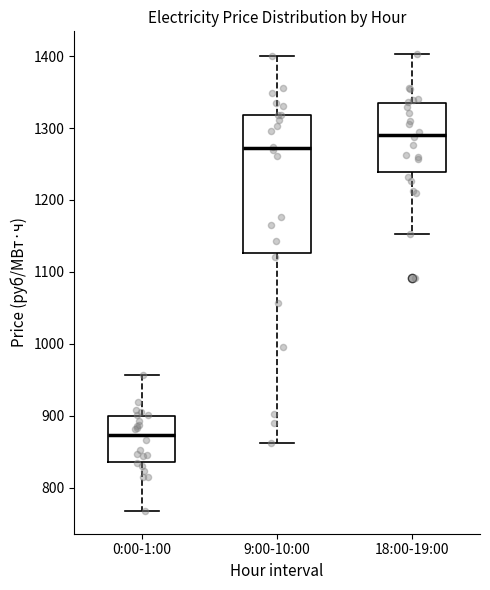

Where is the lower edge of the box for 0:00-1:00 on the y-axis? The values are not printed on the chart, so give them approximately, as read against the axis.

840